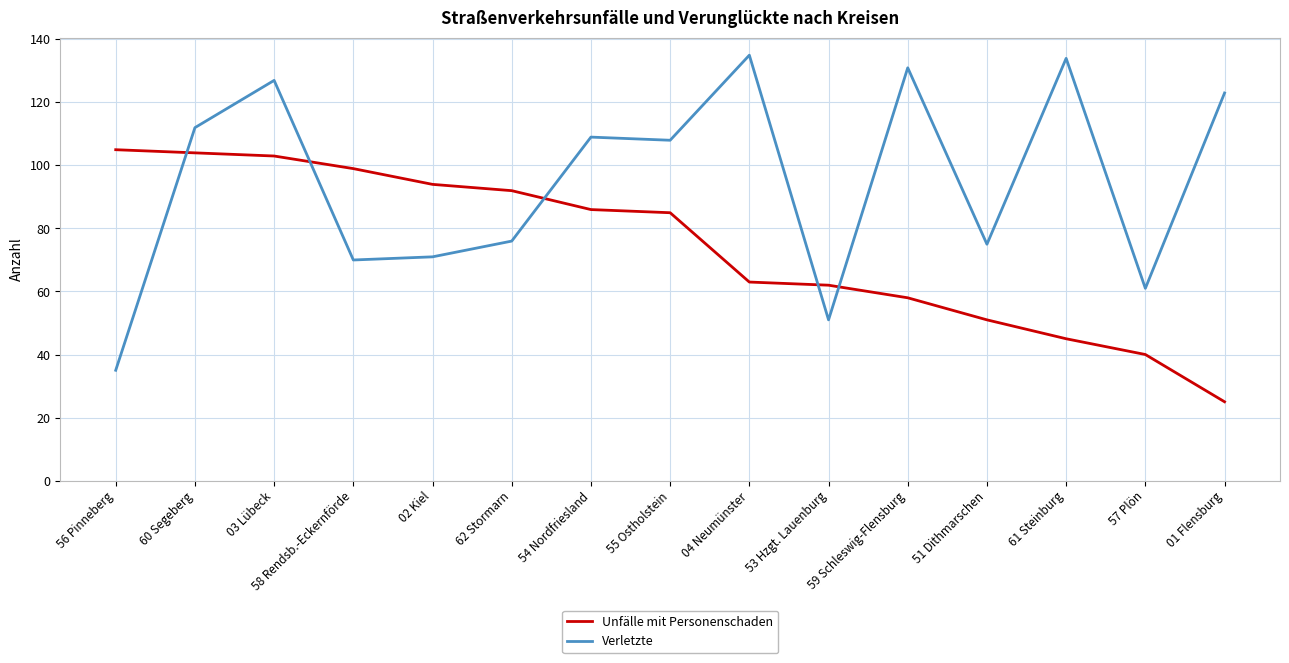

At 54 Nordfriesland, list the series in order from smallest to largest.

Unfälle mit Personenschaden, Verletzte